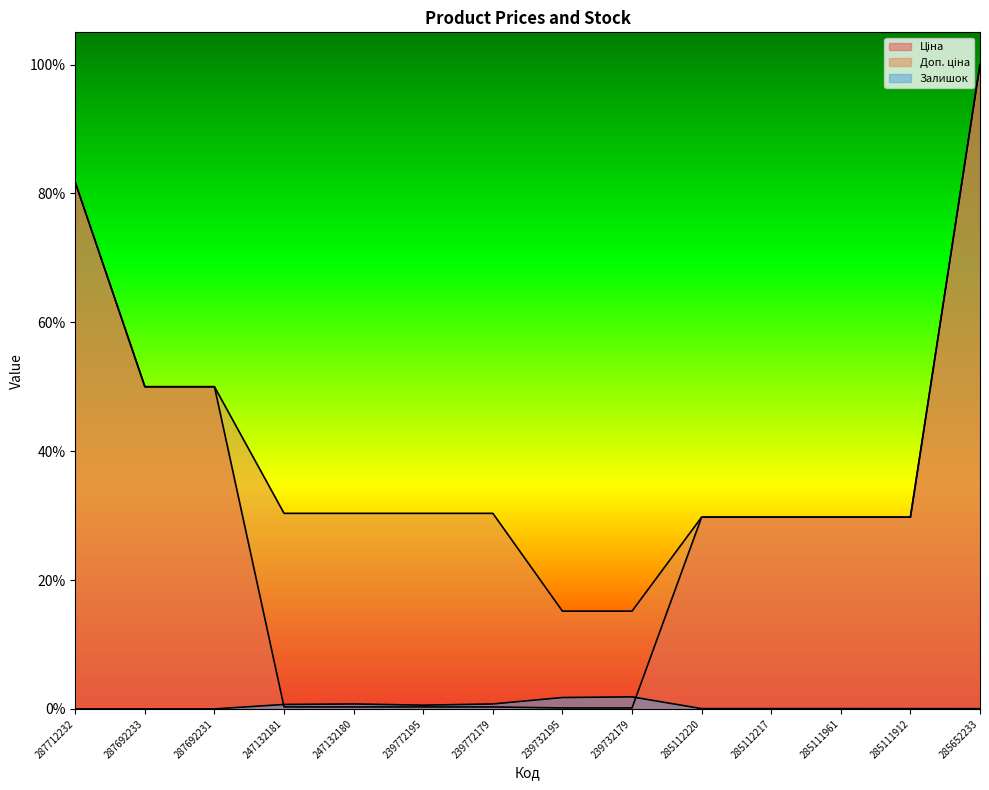

Rank the series by their maximum value, from highest to lowest.

Ціна, Доп. ціна, Залишок